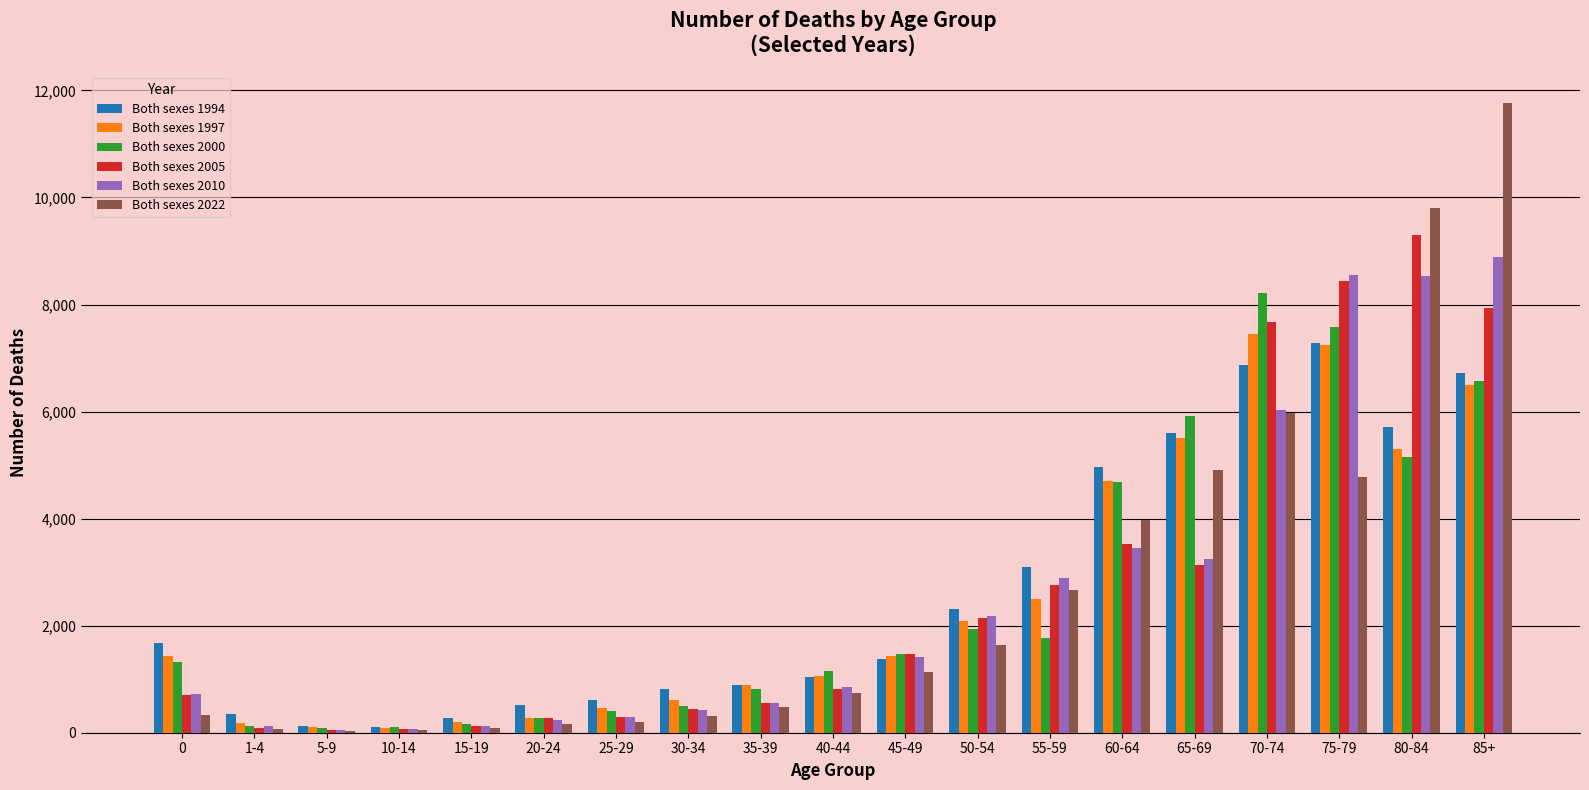

Which series has the widest spread of values?

Both sexes 2022